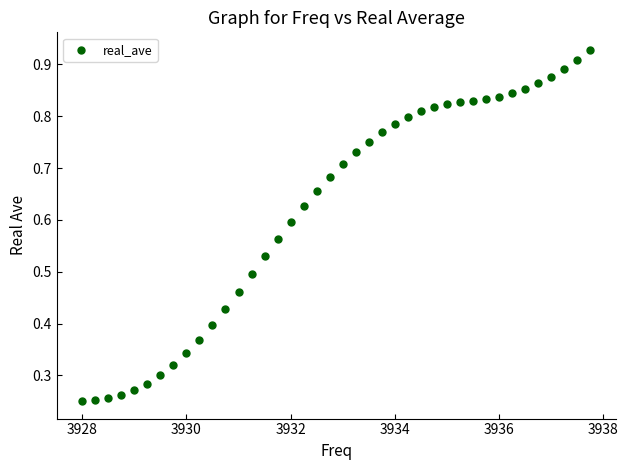

What is the range of X values (max minus min)?

9.8